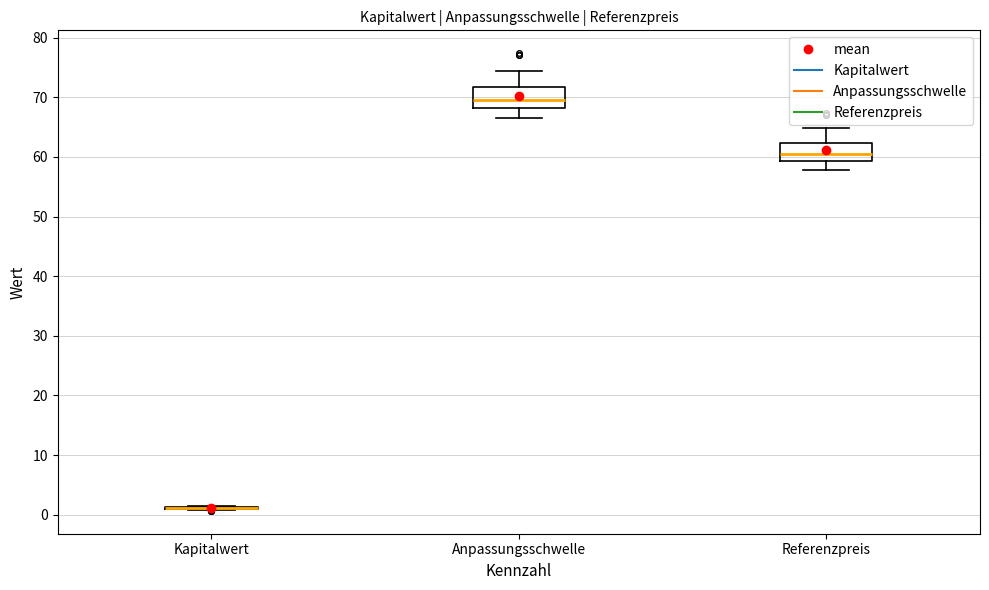

Reading left to right, transcribe this box plot: for each box, give where its median line is, the range the box spans, and where its two whiskers end, as read against the y-axis. The values are not printed on the chart, so give them approximately, as read against the axis.

Kapitalwert: box collapsed to a line at 1, whiskers 1 to 2
Anpassungsschwelle: median 70, box 68 to 72, whiskers 66 to 74
Referenzpreis: median 60, box 59 to 62, whiskers 58 to 65